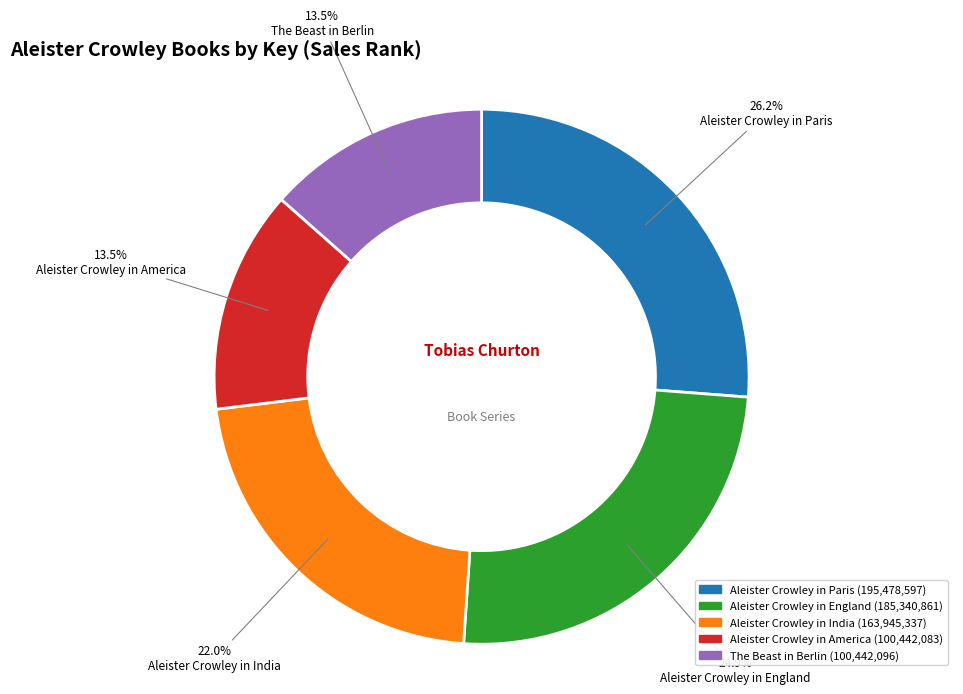

Which has a higher value, Aleister Crowley in India or Aleister Crowley in Paris?

Aleister Crowley in Paris